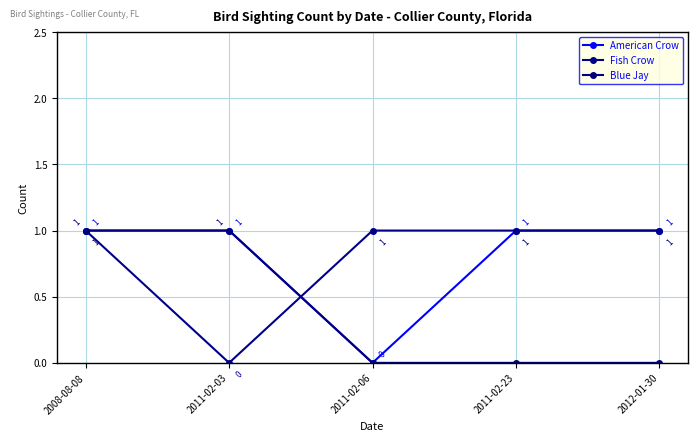

At how many categories does at least one series exceed 0?

5